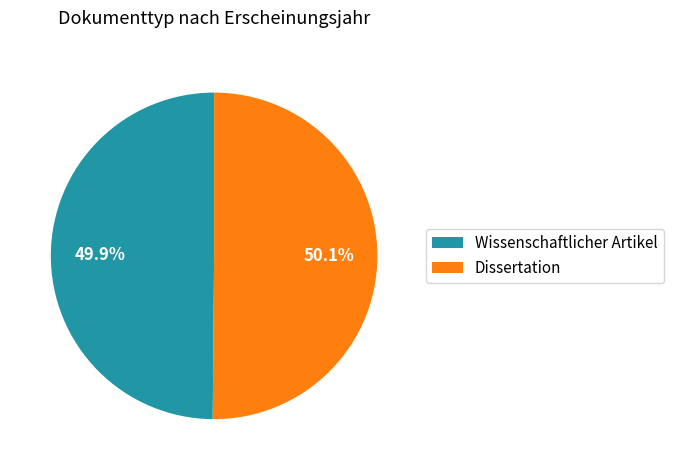

Approximately how many times larger is the value at Wissenschaftlicher Artikel compared to Dissertation?

1.0